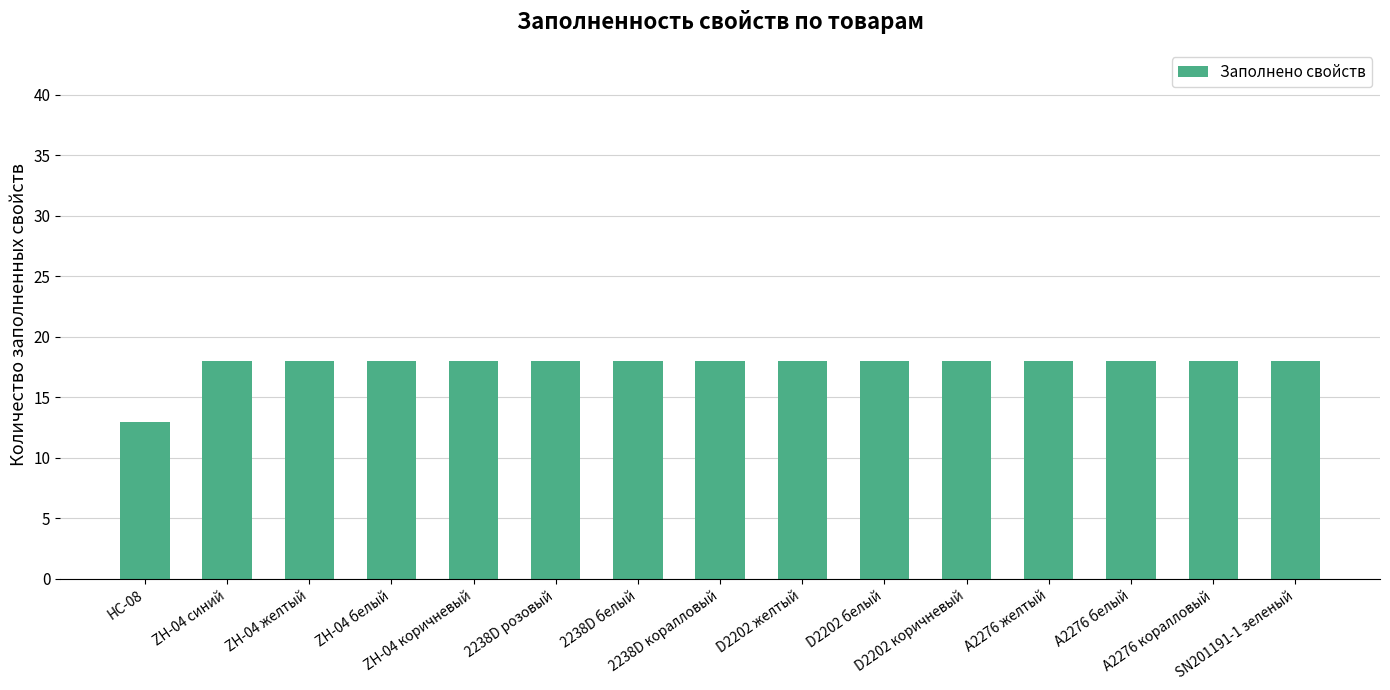

What is the sum of the values at 2238D белый and ZH-04 белый?

36